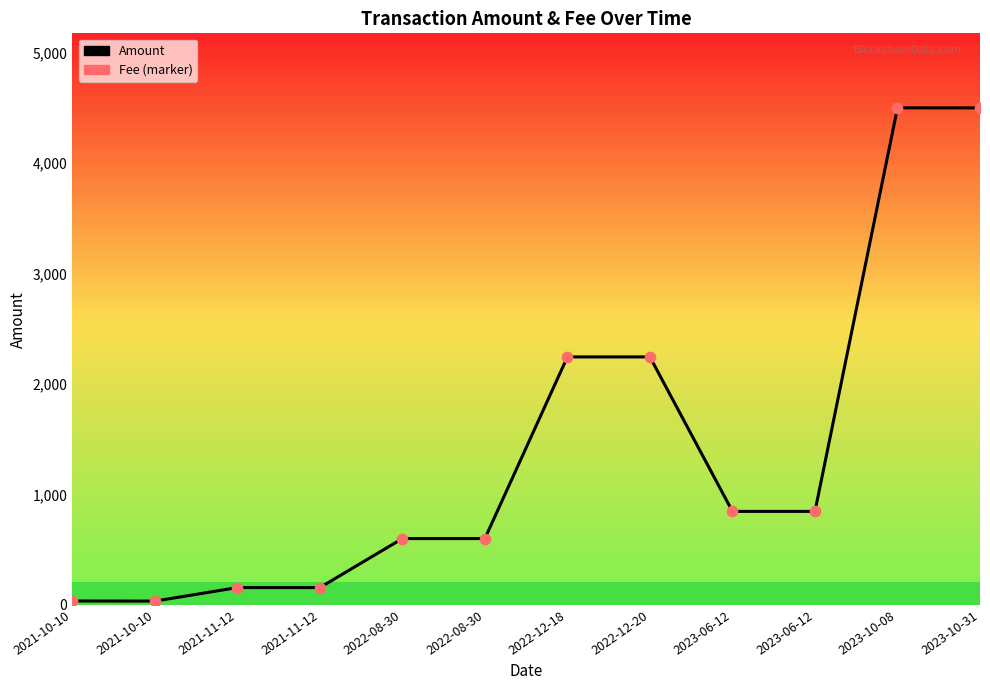

Between 2023-10-08 and 2022-12-18, which is larger?

2023-10-08